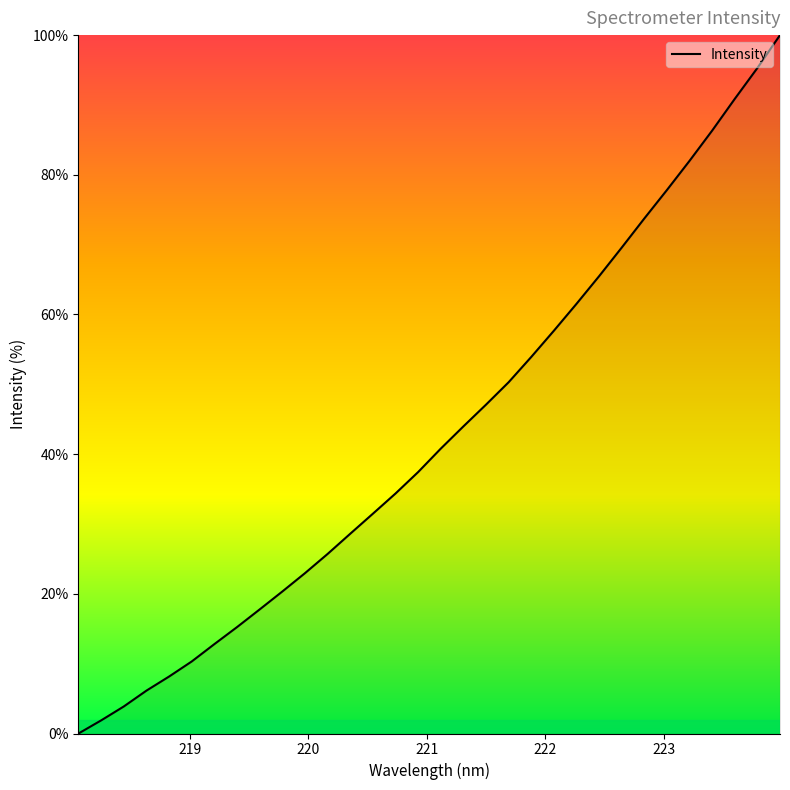

What is the greatest value displayed?

100.0